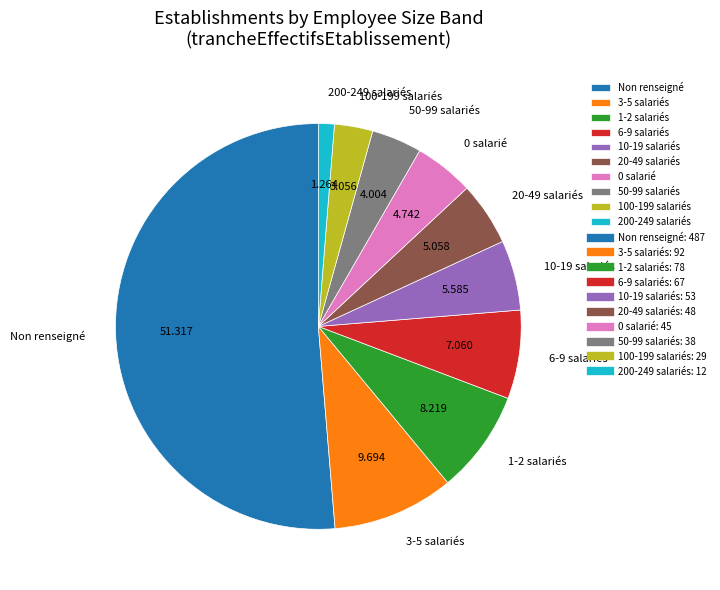

Which has a higher value, Non renseigné or 1-2 salariés?

Non renseigné